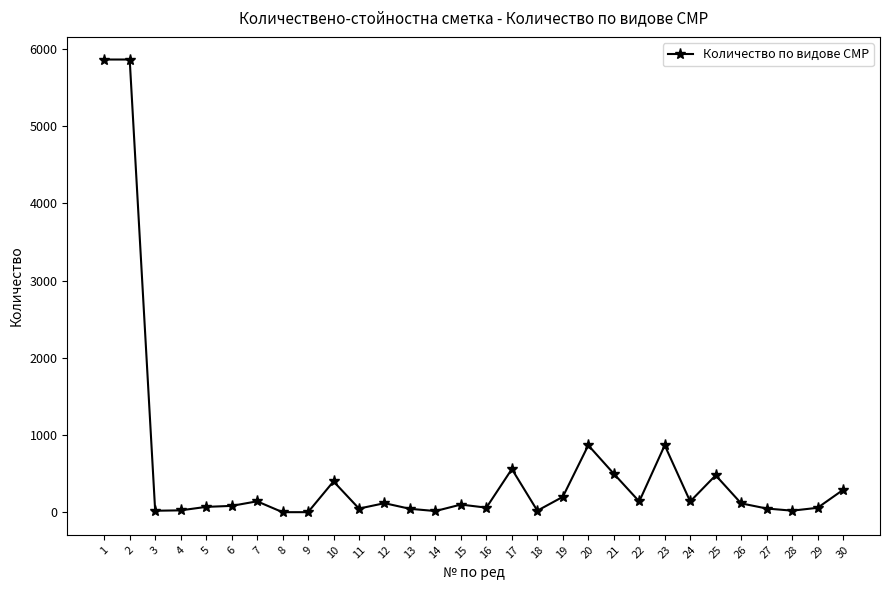

True or false: there are more than 2 points higher than both neighbors.

True